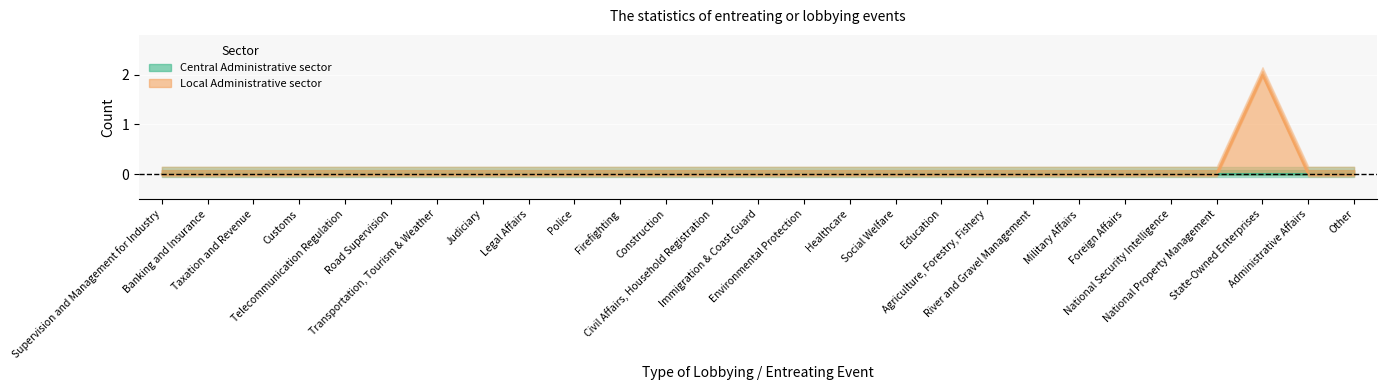

List the labels in order of value, largest first.

State-Owned Enterprises, Supervision and Management for Industry, Banking and Insurance, Taxation and Revenue, Customs, Telecommunication Regulation, Road Supervision, Transportation, Tourism & Weather, Judiciary, Legal Affairs, Police, Firefighting, Construction, Civil Affairs, Household Registration, Immigration & Coast Guard, Environmental Protection, Healthcare, Social Welfare, Education, Agriculture, Forestry, Fishery, River and Gravel Management, Military Affairs, Foreign Affairs, National Security Intelligence, National Property Management, Administrative Affairs, Other